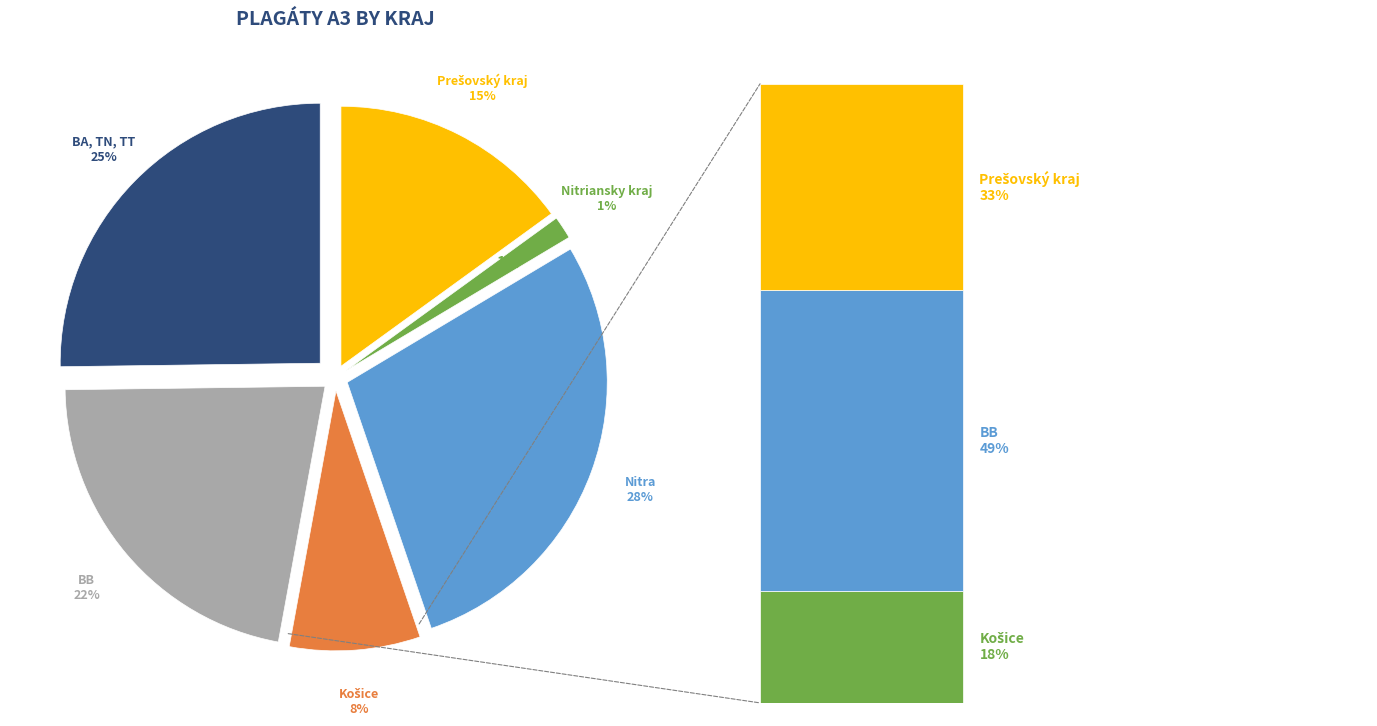

What is the largest slice in the pie chart?

Nitra